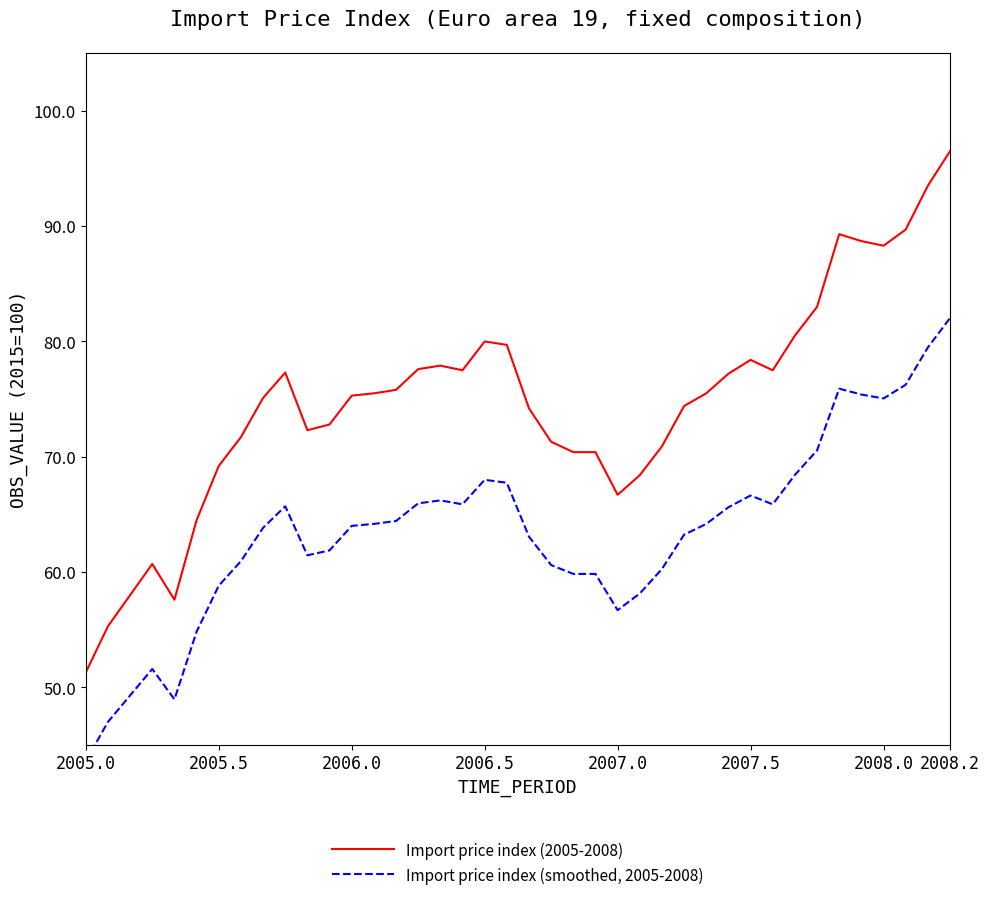

Is it true that Import price index (2005-2008) equals 51.3 at 2005.0?

True